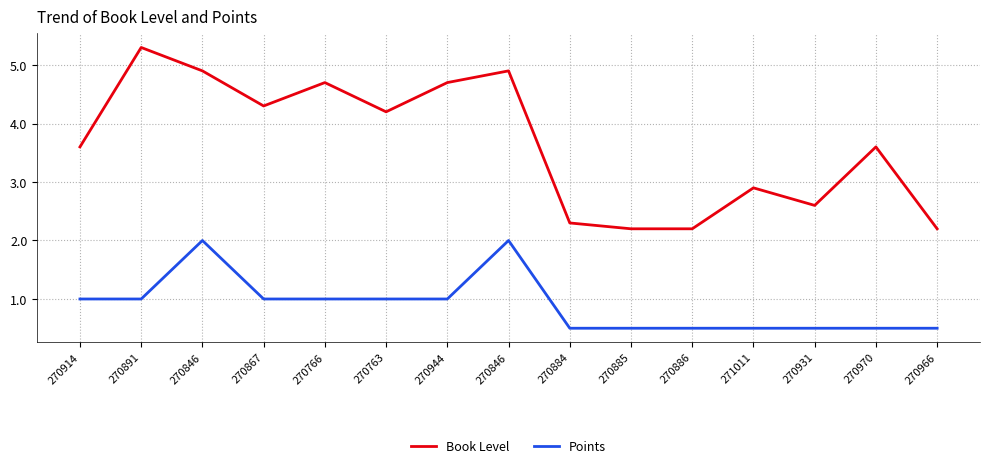

How many lines are shown in the chart?

2